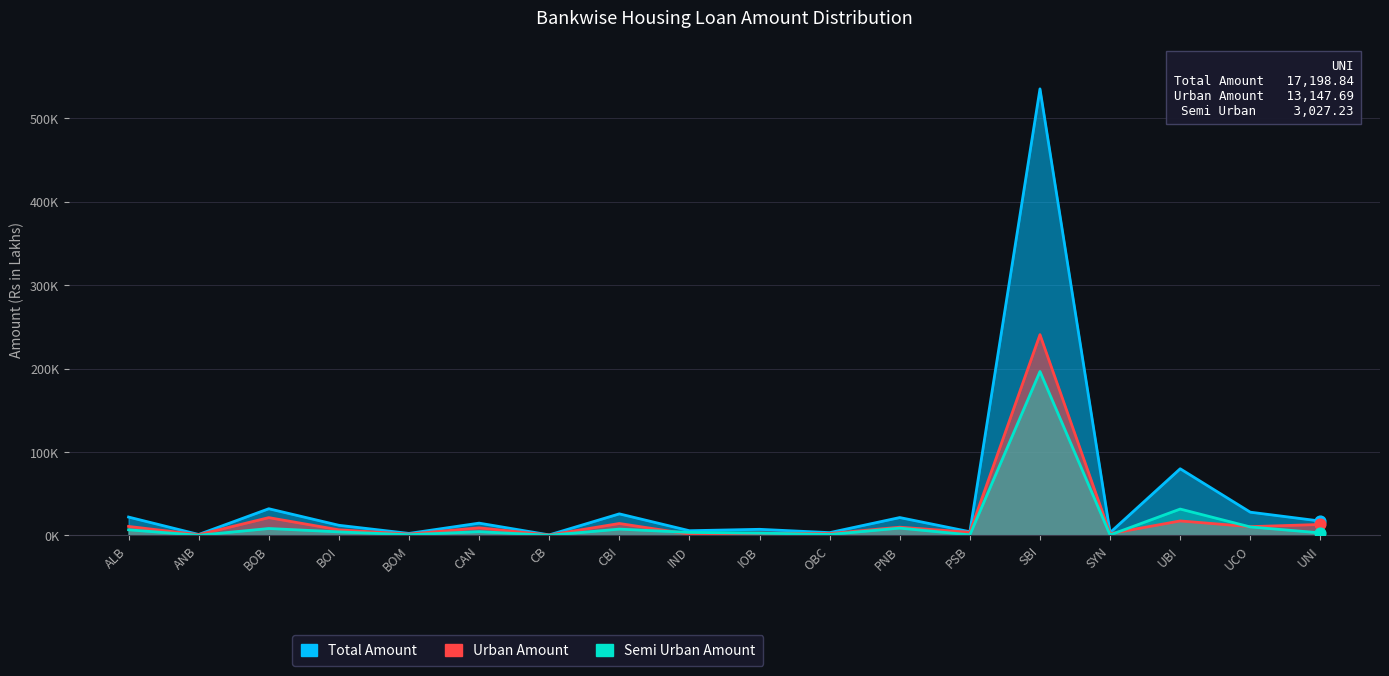

Which series has the largest total across all categories?

Total Amount